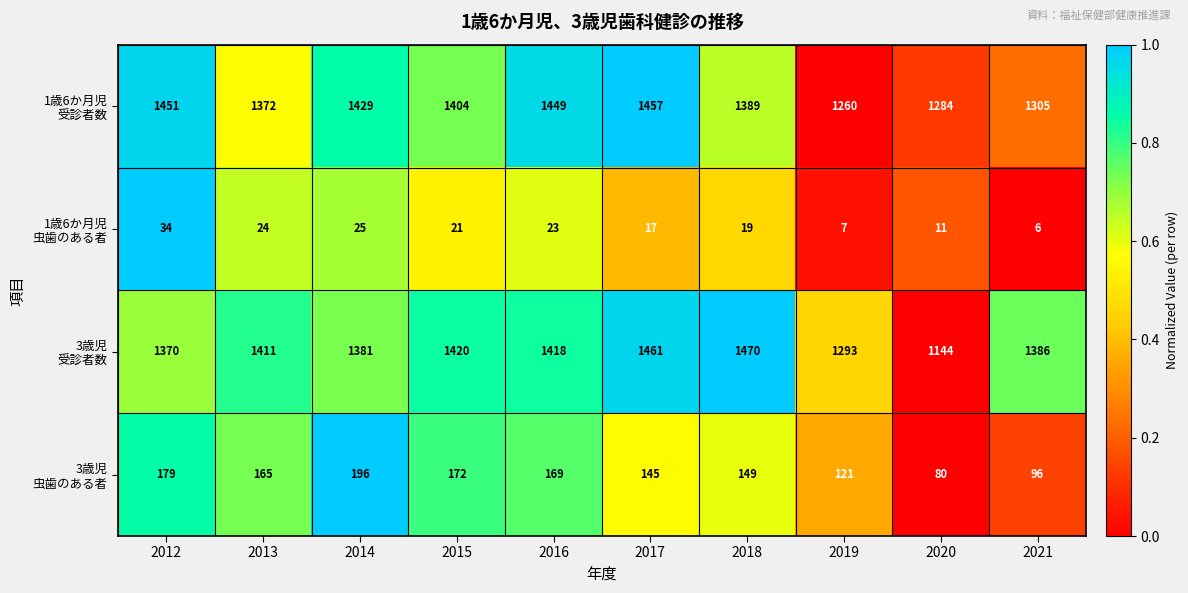

What is the spread (max minus min) of values at 2017?

1444